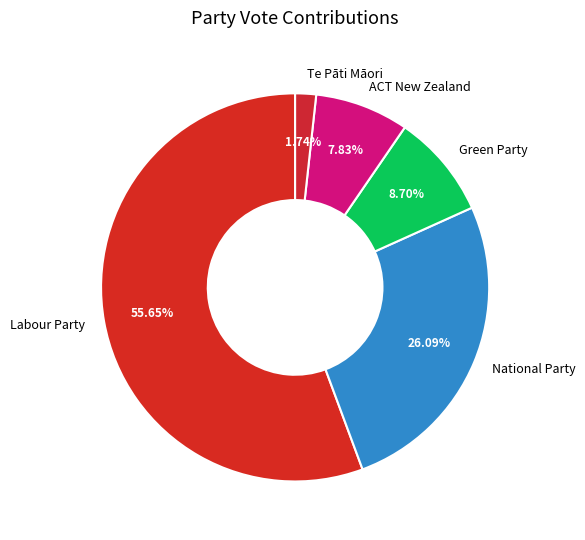

Does Labour Party account for over 50% of the chart?

Yes